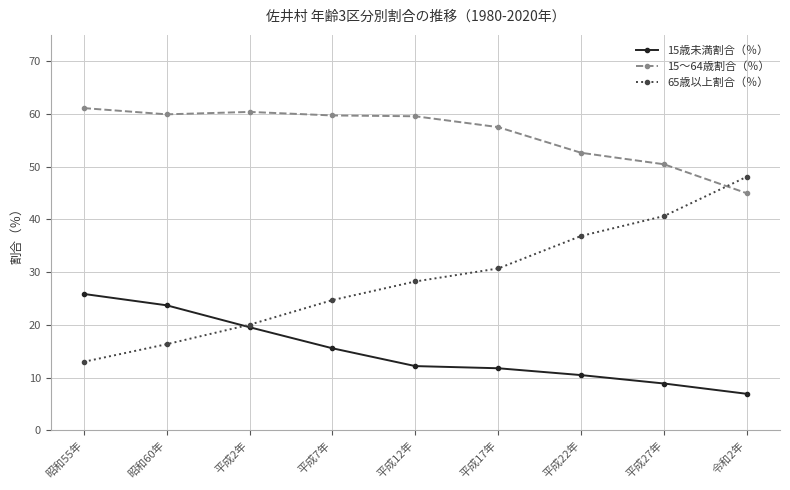

Which series has the largest total across all categories?

15～64歳割合（％）